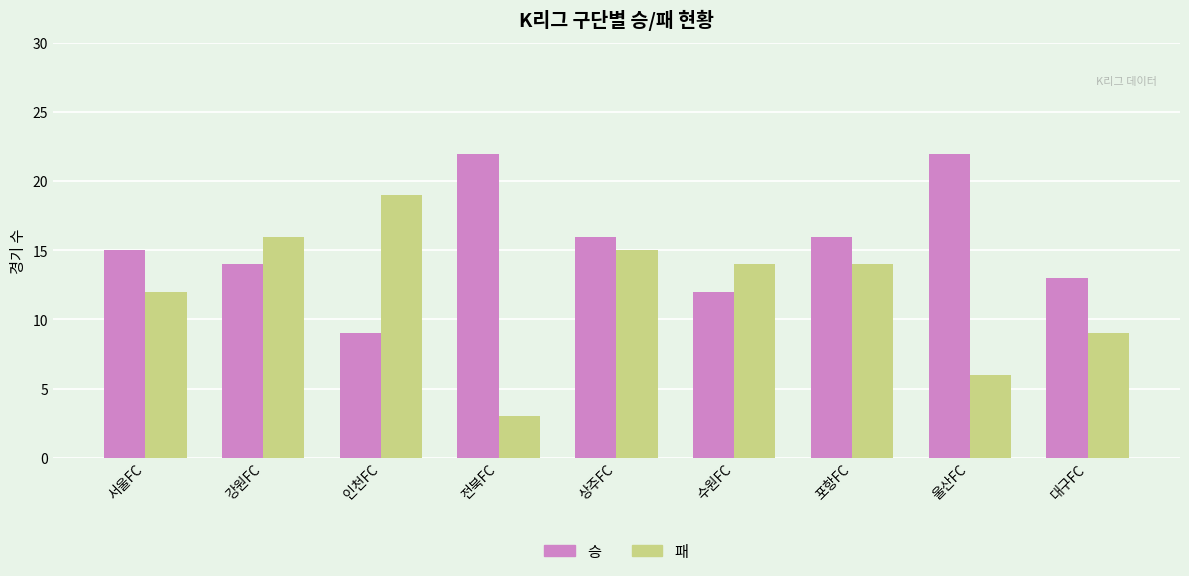

How many distinct data groups are displayed?

2